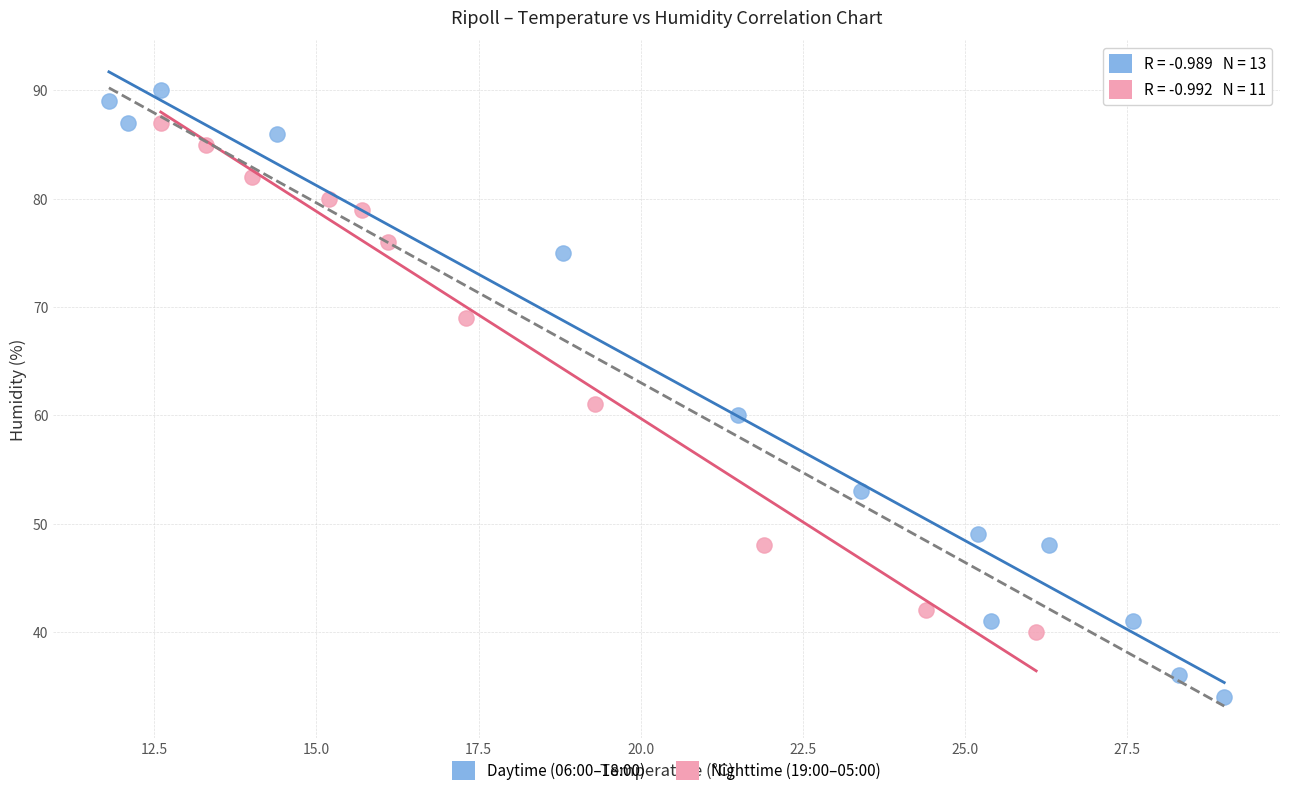

Which series reaches the minimum Y coordinate?

Daytime (06:00–18:00)